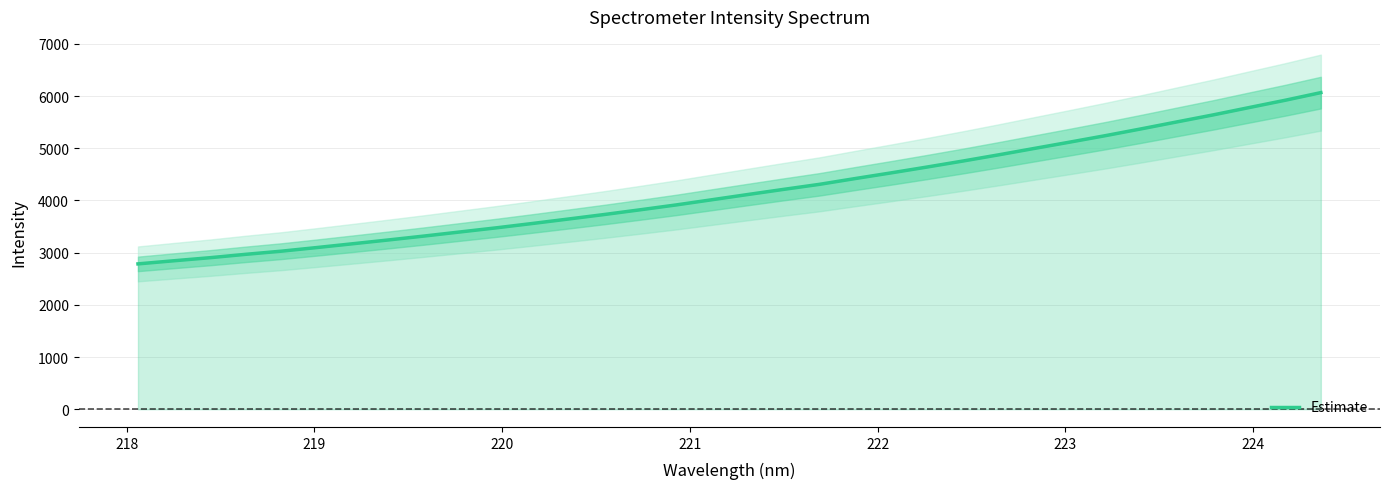

What is the minimum value shown in the chart?

2784.2